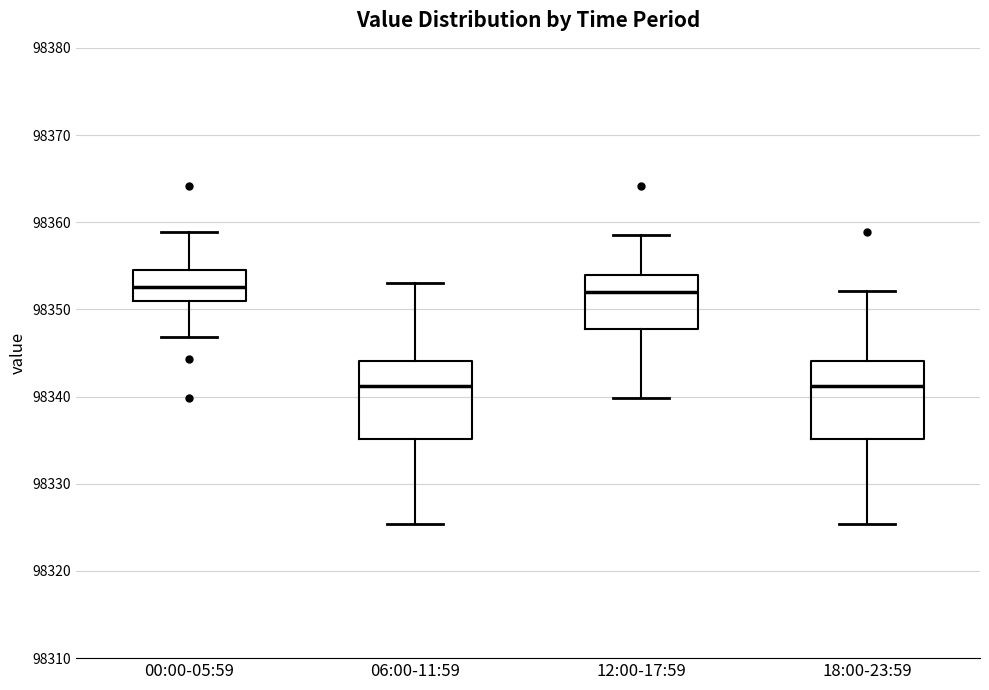

Reading left to right, read every box against the y-axis: the position of its median line, the range the box covers, and the ends of its whiskers. The values are not printed on the chart, so give them approximately, as read against the axis.

00:00-05:59: median 98353, box 98351 to 98355, whiskers 98347 to 98359
06:00-11:59: median 98341, box 98335 to 98344, whiskers 98325 to 98353
12:00-17:59: median 98352, box 98348 to 98354, whiskers 98340 to 98359
18:00-23:59: median 98341, box 98335 to 98344, whiskers 98325 to 98352